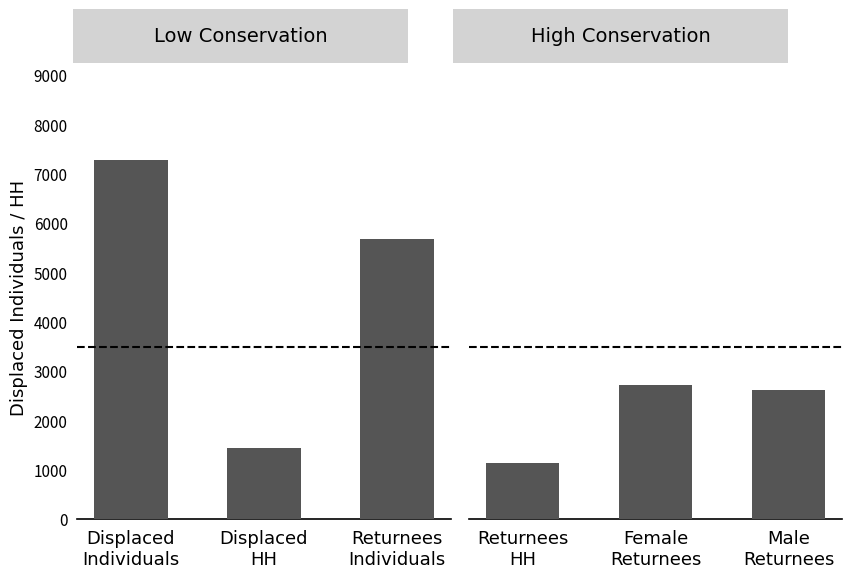

What is the label of the 1st bar from the left?

Displaced
Individuals